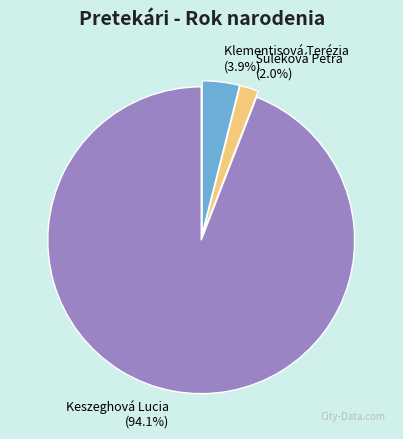

How many slices are in this pie chart?

3